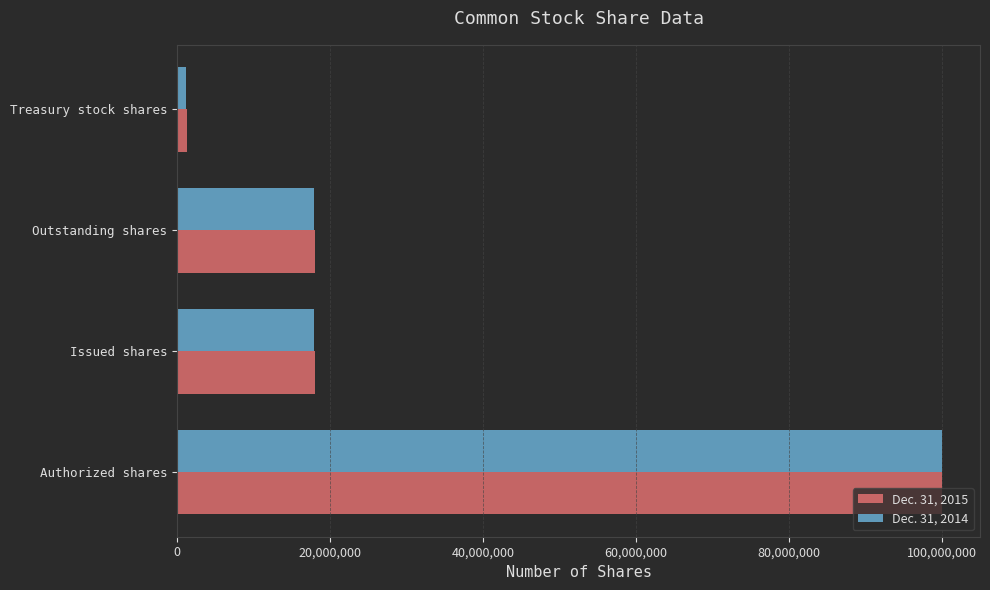

What is the greatest value displayed?

100000000